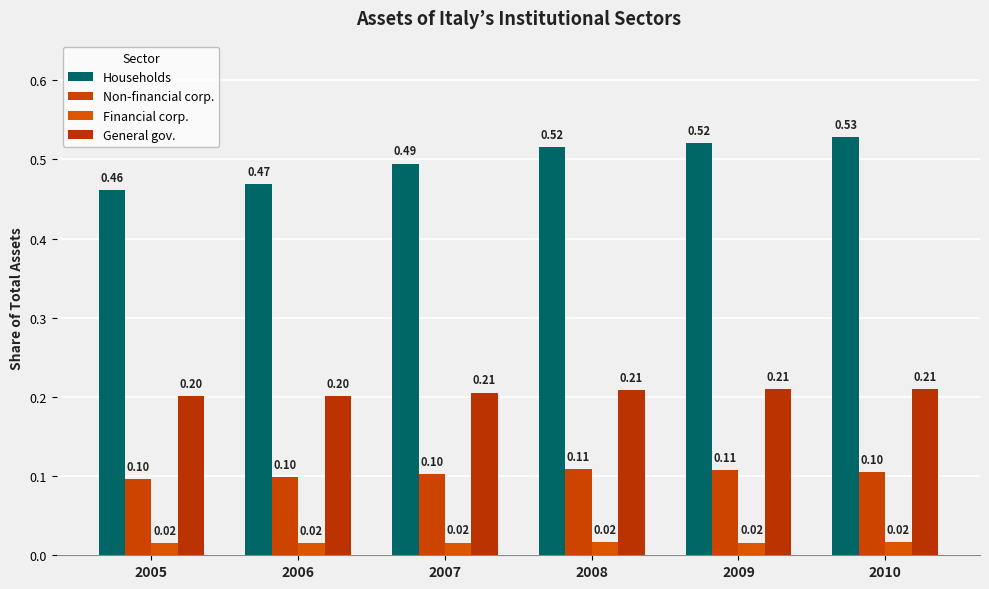

Does the chart contain stacked bars?

No